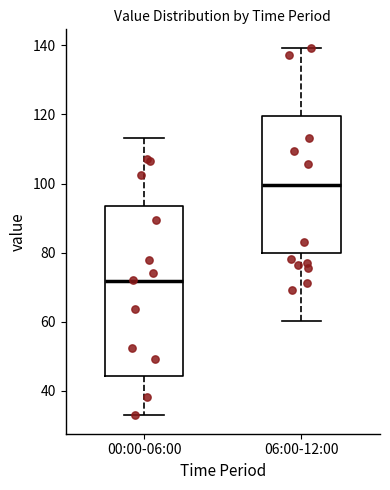

Which box's median line is the lowest?

00:00-06:00